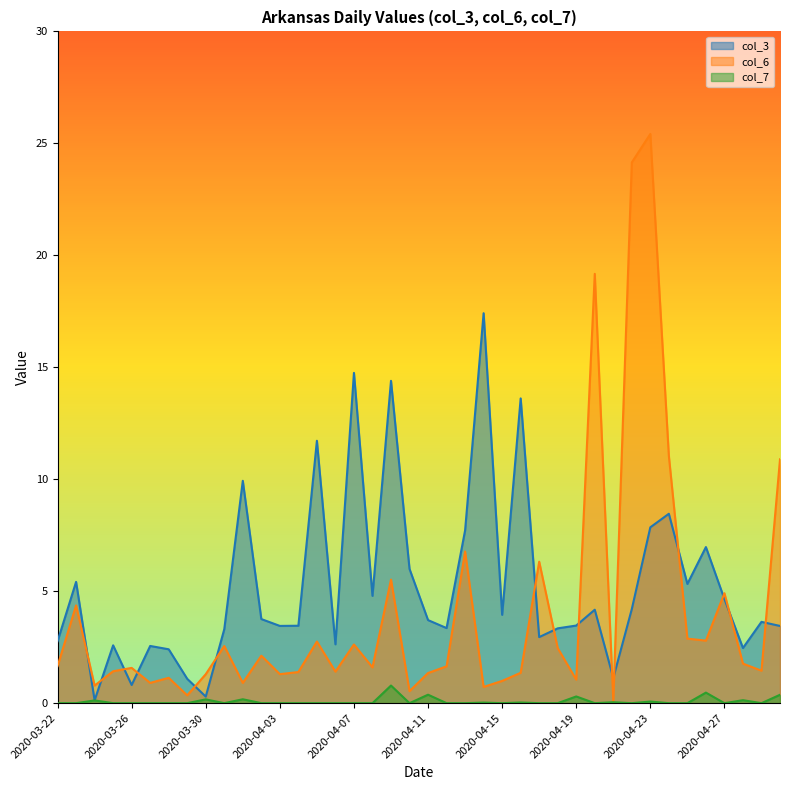

At which category is the sum across all series the highest?

2020-04-23